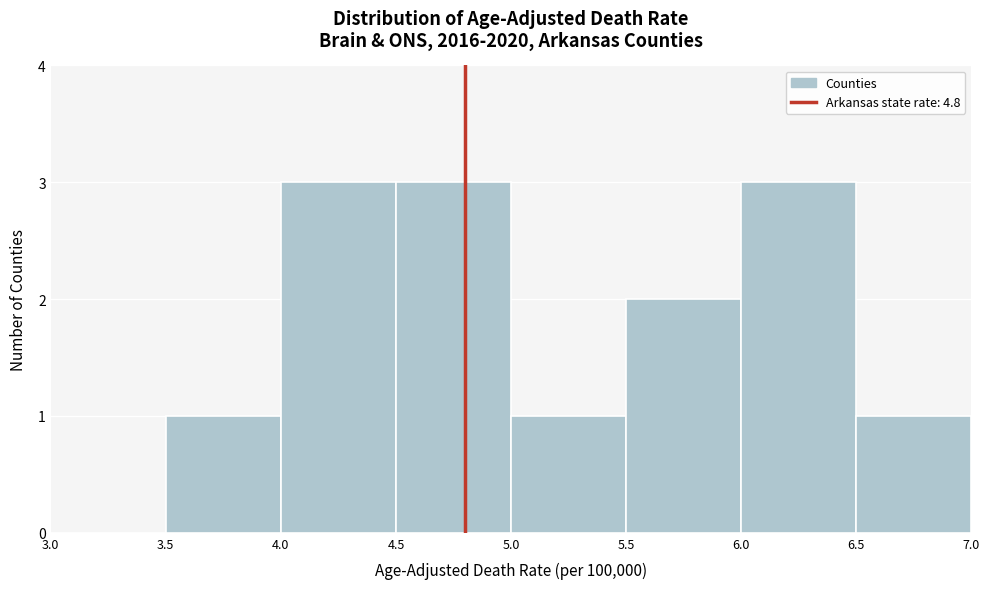

Reading left to right, transcribe this chart: for each bar, give the range it covers on the x-axis and its height. The values are not printed on the chart, so give them approximately, as read against the axis.

3.0 to 3.5: 0
3.5 to 4.0: 1
4.0 to 4.5: 3
4.5 to 5.0: 3
5.0 to 5.5: 1
5.5 to 6.0: 2
6.0 to 6.5: 3
6.5 to 7.0: 1